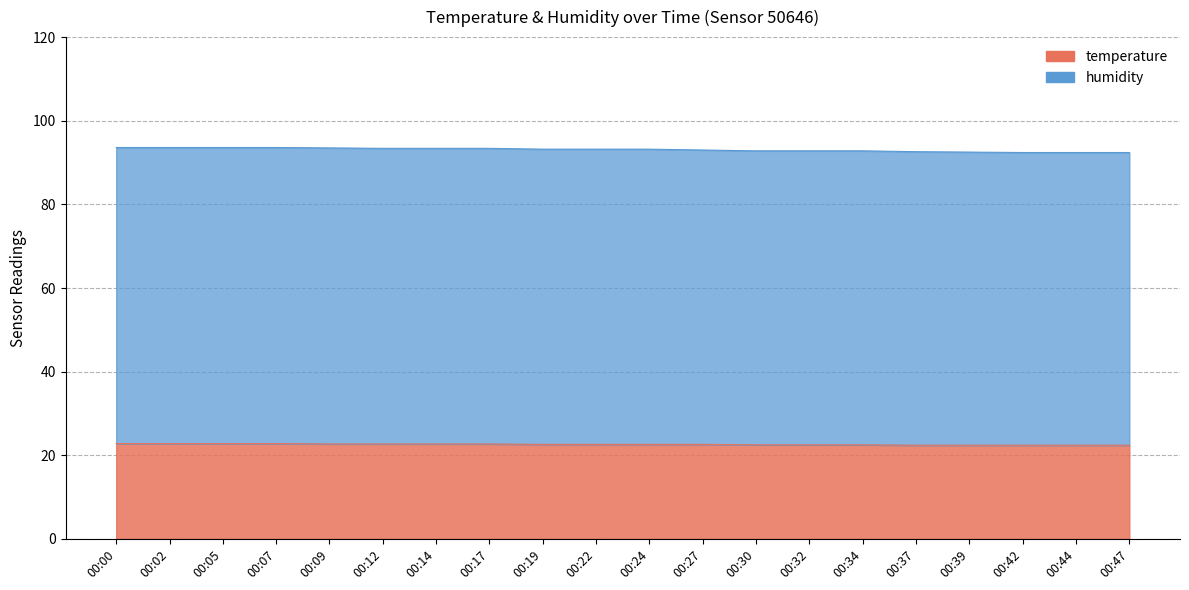

Does the chart display data point markers on the line(s)?

No